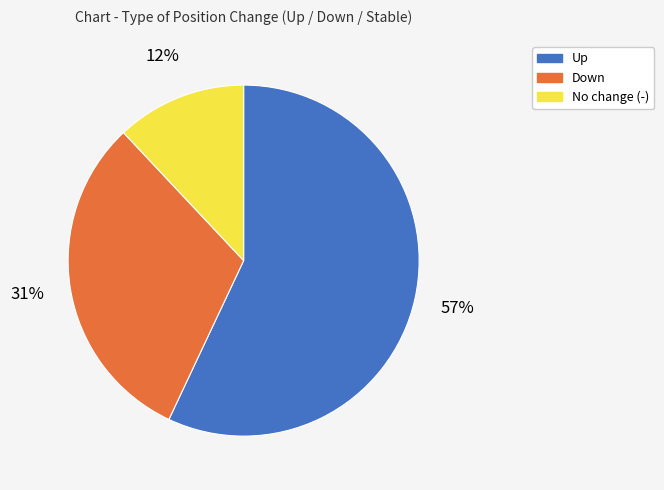

Count the number of slices in the pie.

3